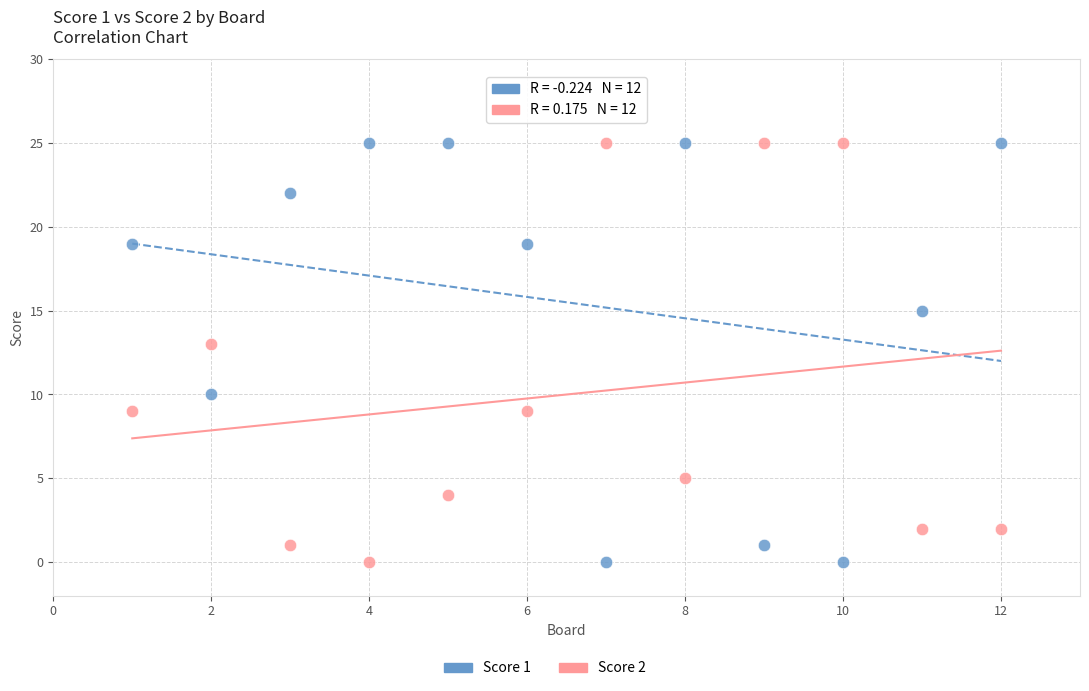

Across all series, what Y value is closest to 12?

13